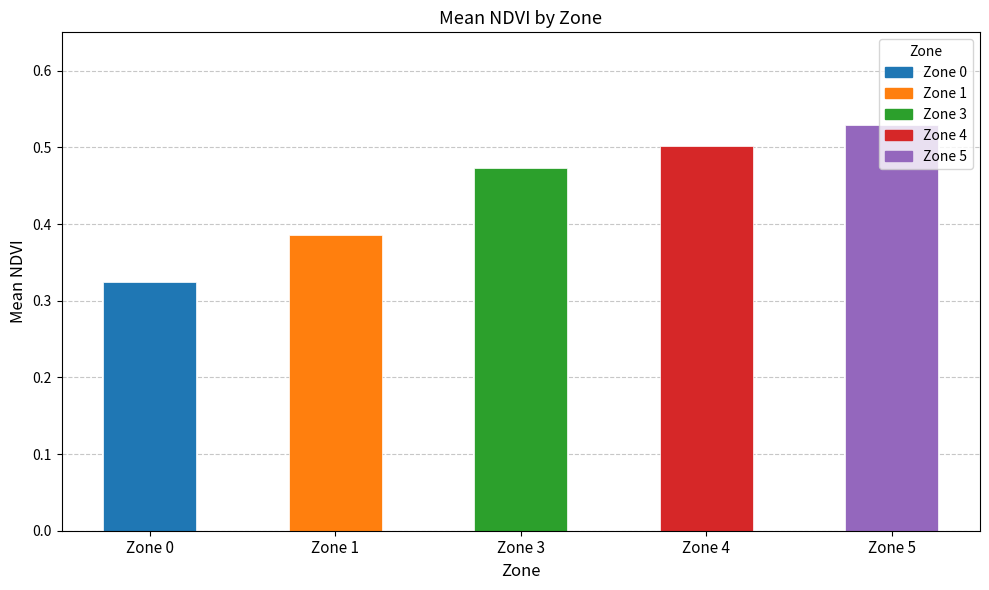

Rank the categories by value from lowest to highest.

Zone 0, Zone 1, Zone 3, Zone 4, Zone 5